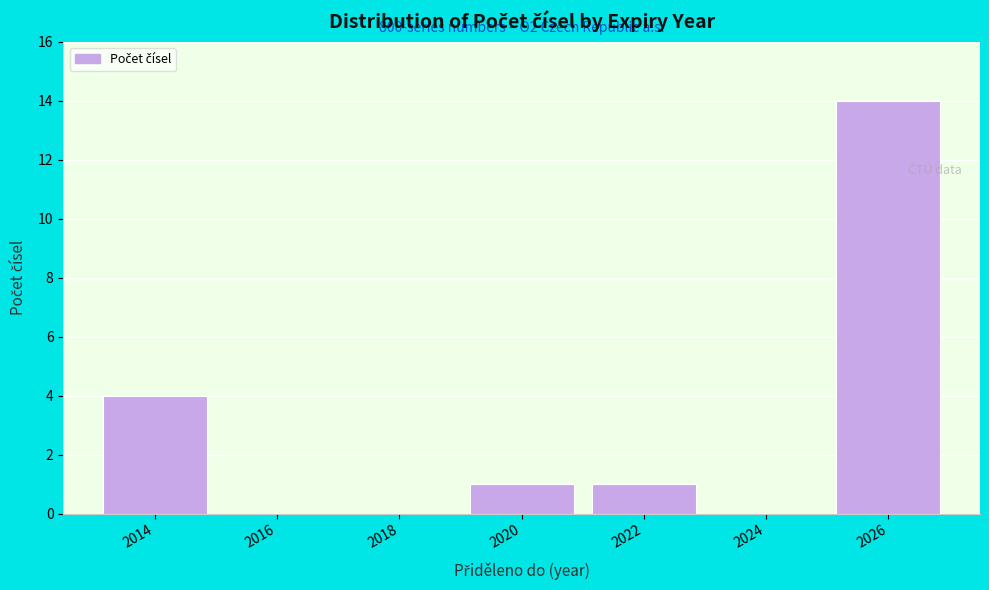

Which range on the x-axis has the tallest bar?

2025 to 2027